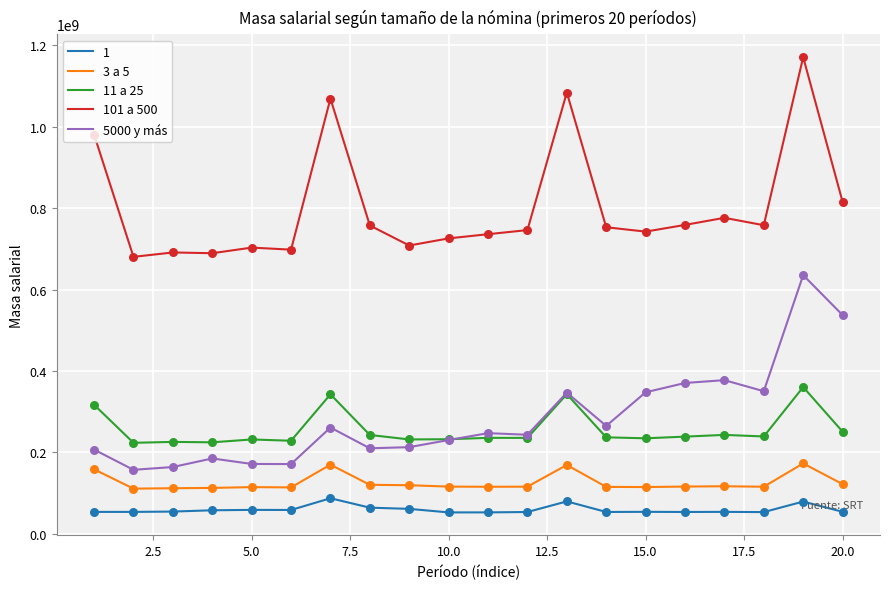

True or false: 1 and 3 a 5 intersect in this chart.

False